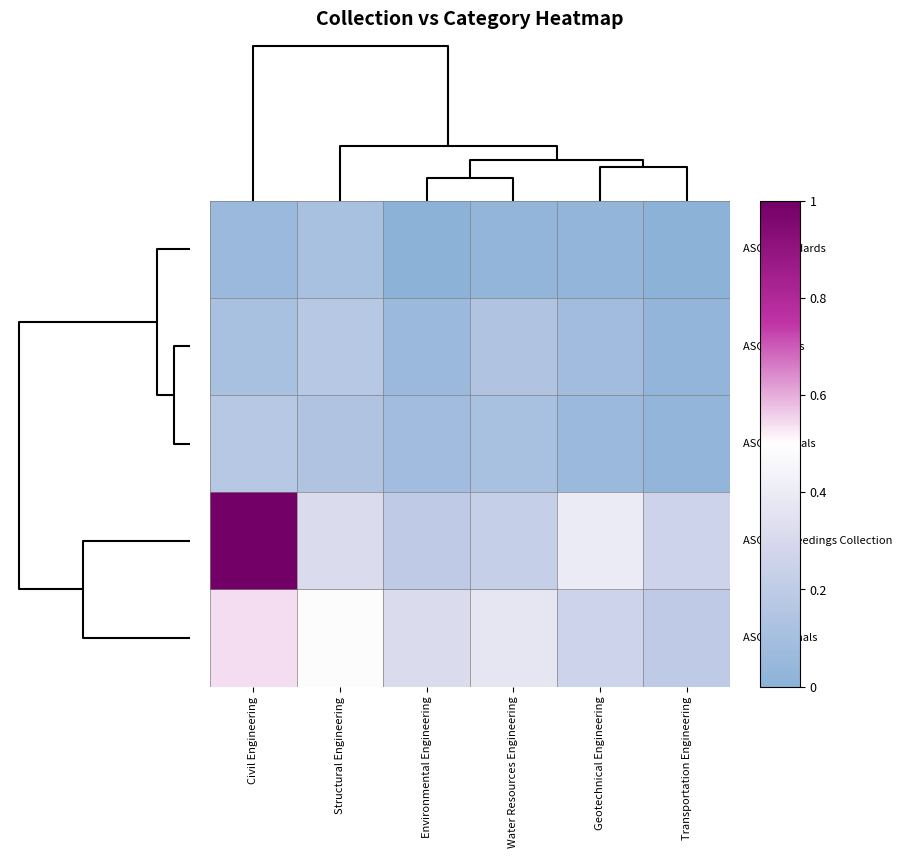

What is the maximum value shown in the chart?

1.0